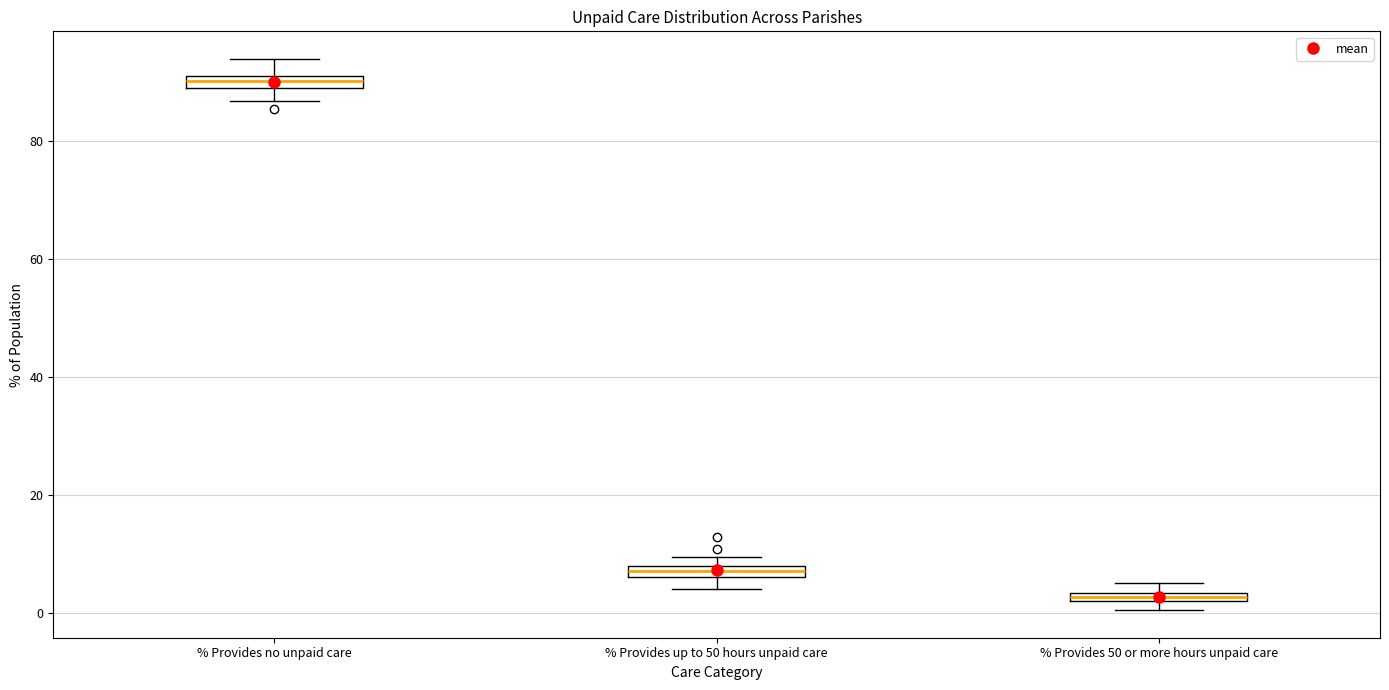

Where does the lower whisker of the box for % Provides no unpaid care end on the y-axis? The values are not printed on the chart, so give them approximately, as read against the axis.

86